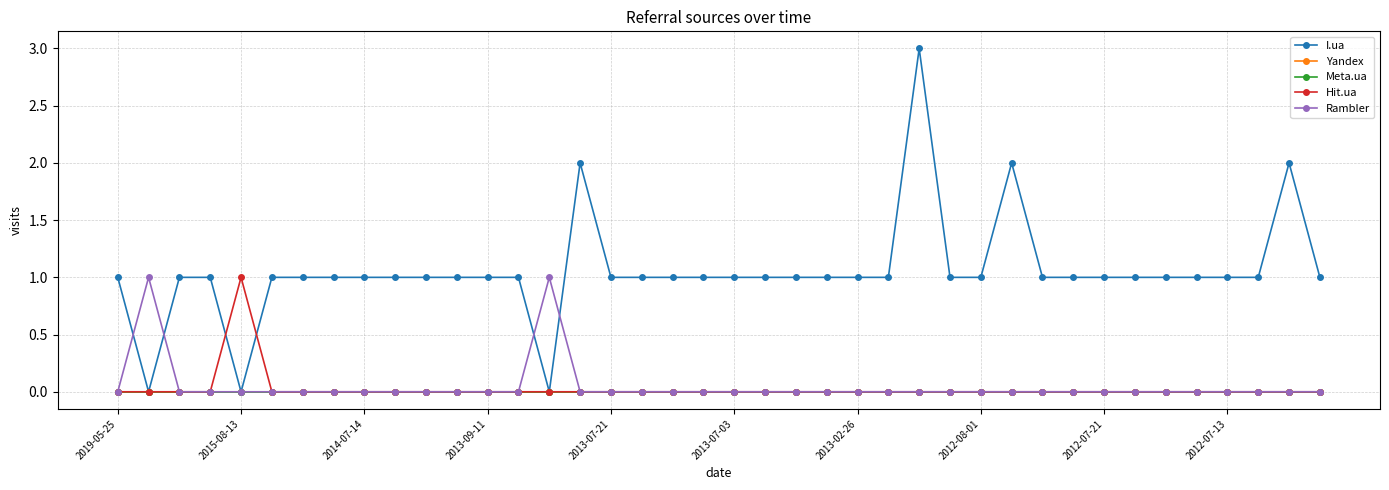

Does the chart have visible grid lines?

Yes